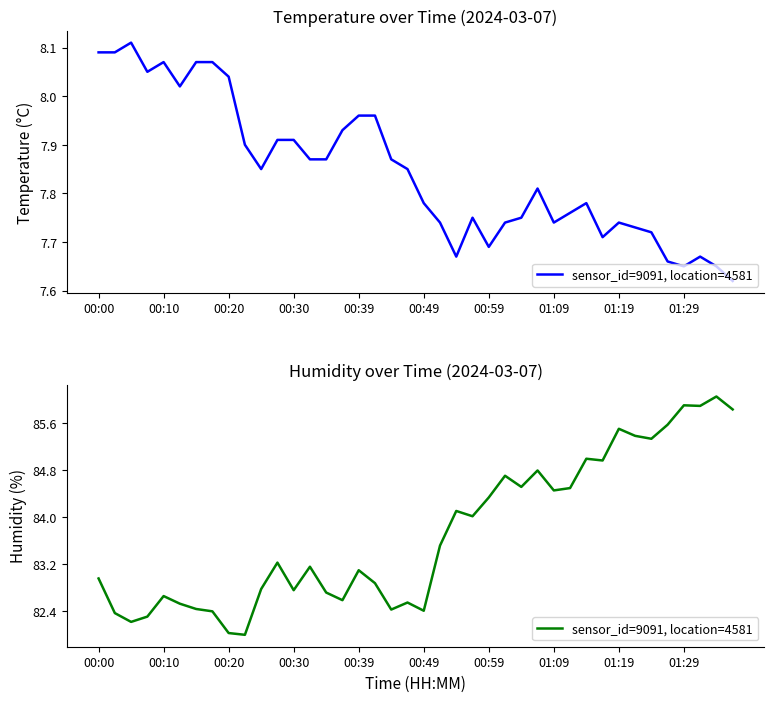

What is the value of the 20th point from the left?

82.5